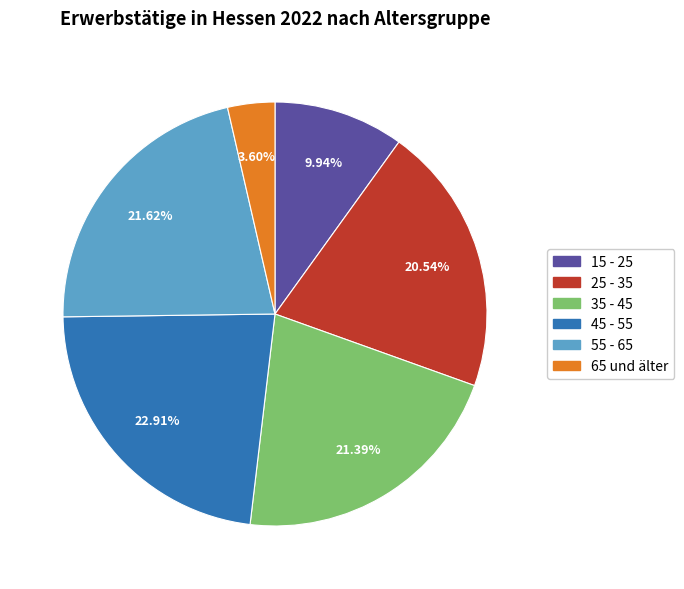

To the nearest percent, what is the average slice percentage?

17%